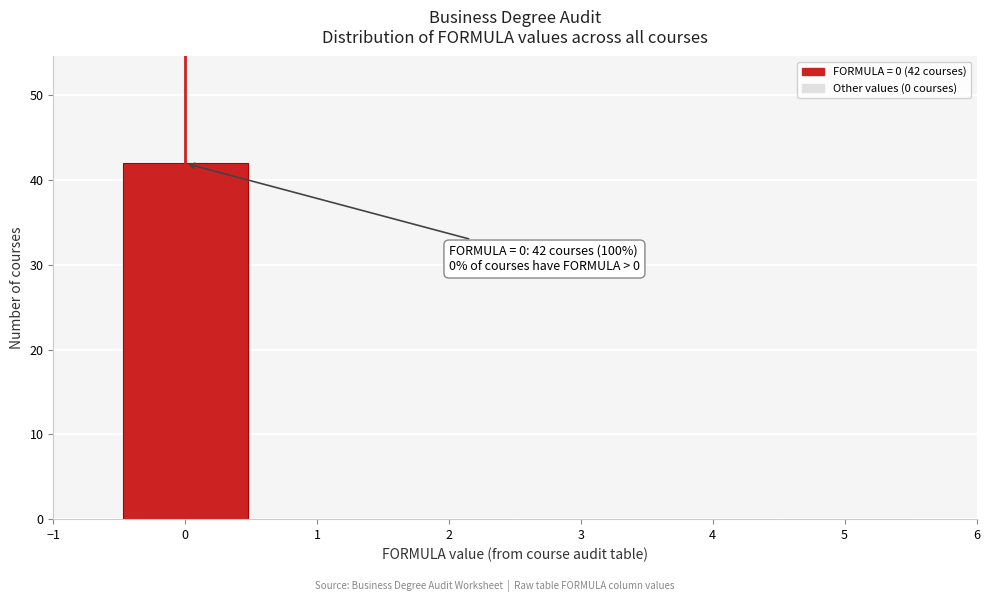

Which range on the x-axis has the tallest bar?

-0.5 to 0.5